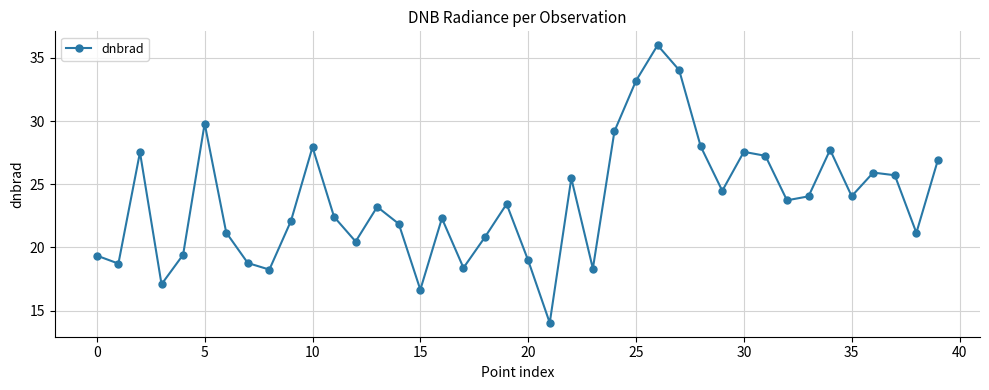

What is the sum of all values?

945.5